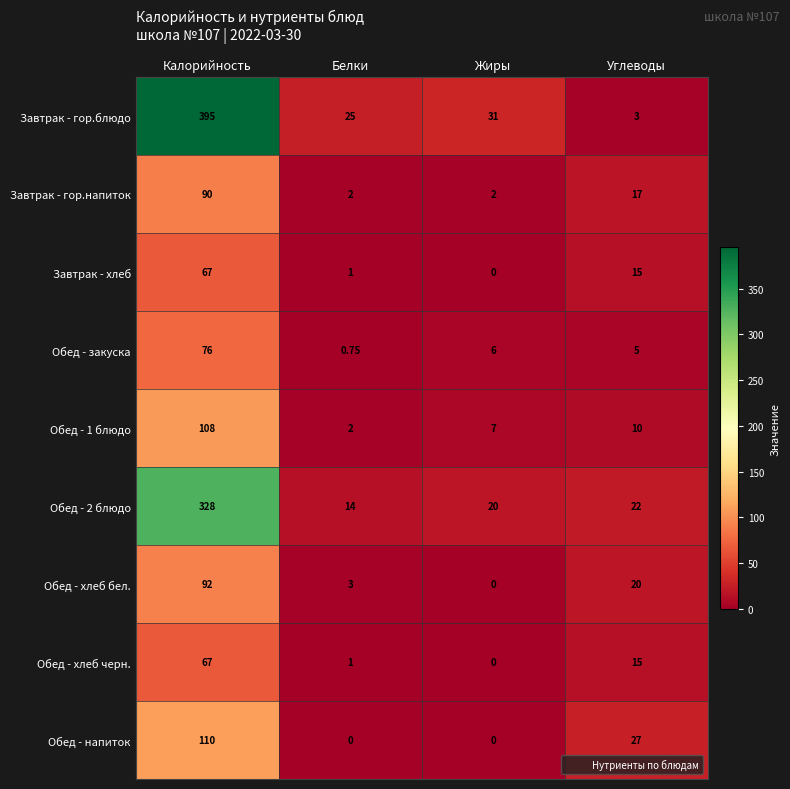

Which label corresponds to the largest value in the chart?

Калорийность